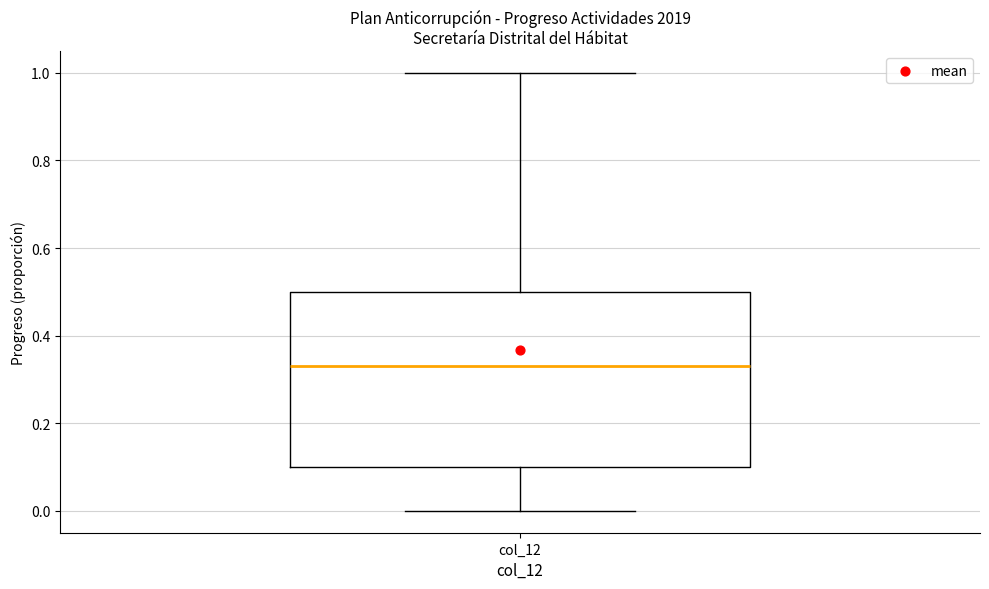

Transcribe this box plot: give where the median line is, the range the box spans, and where the two whiskers end, as read against the y-axis. The values are not printed on the chart, so give them approximately, as read against the axis.

median 0.34, box 0.10 to 0.50, whiskers 0.00 to 1.00